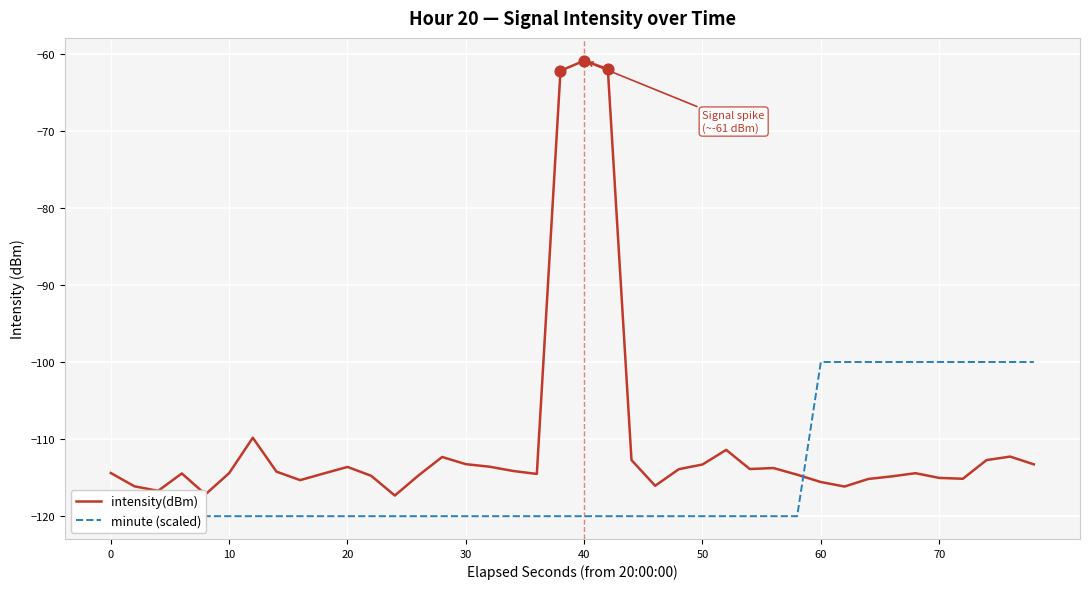

Which series contains the lowest Y value?

minute (scaled)